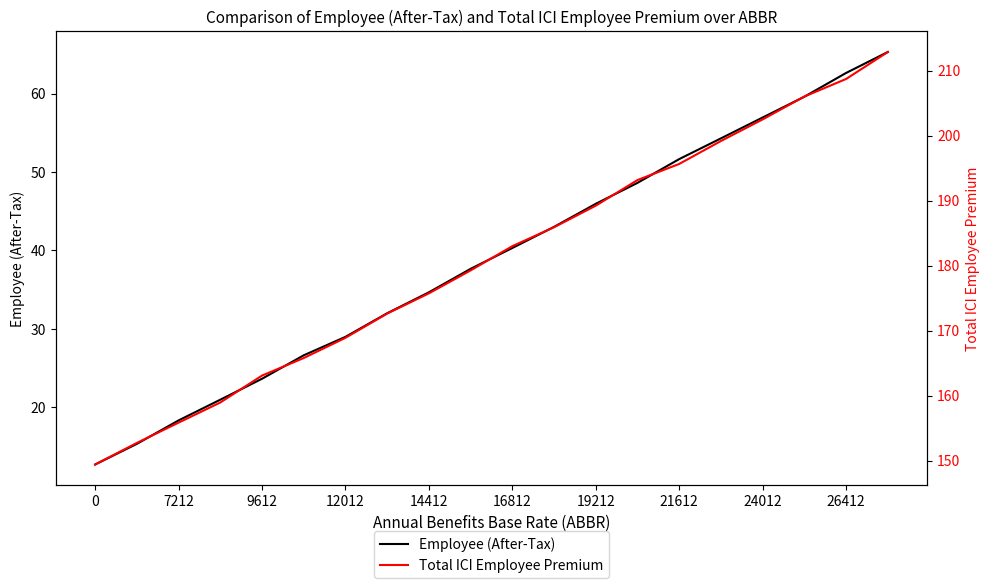

The Total ICI Employee Premium series shows 354.3 at 19. True or false?

False